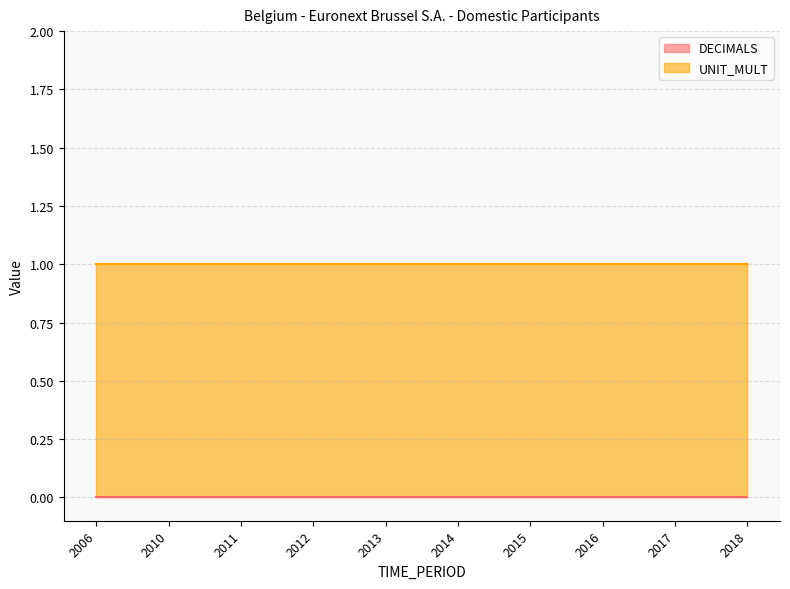

What is the maximum value shown in the chart?

1